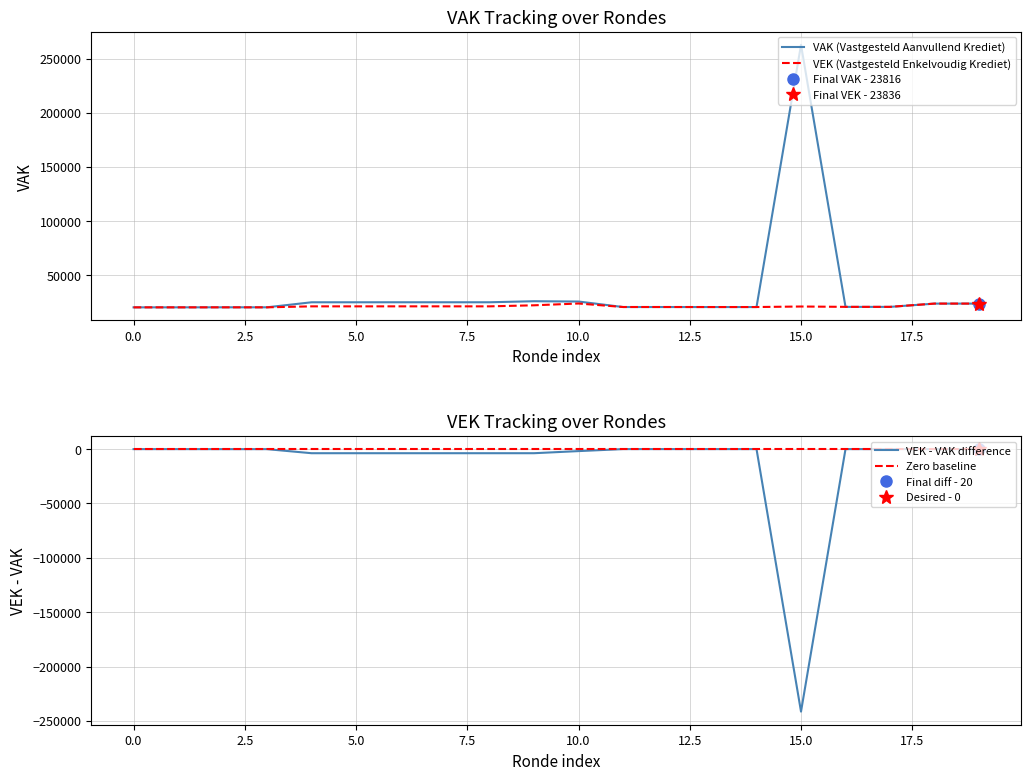

Which series has the largest range (max minus min)?

VAK (Vastgesteld Aanvullend Krediet)